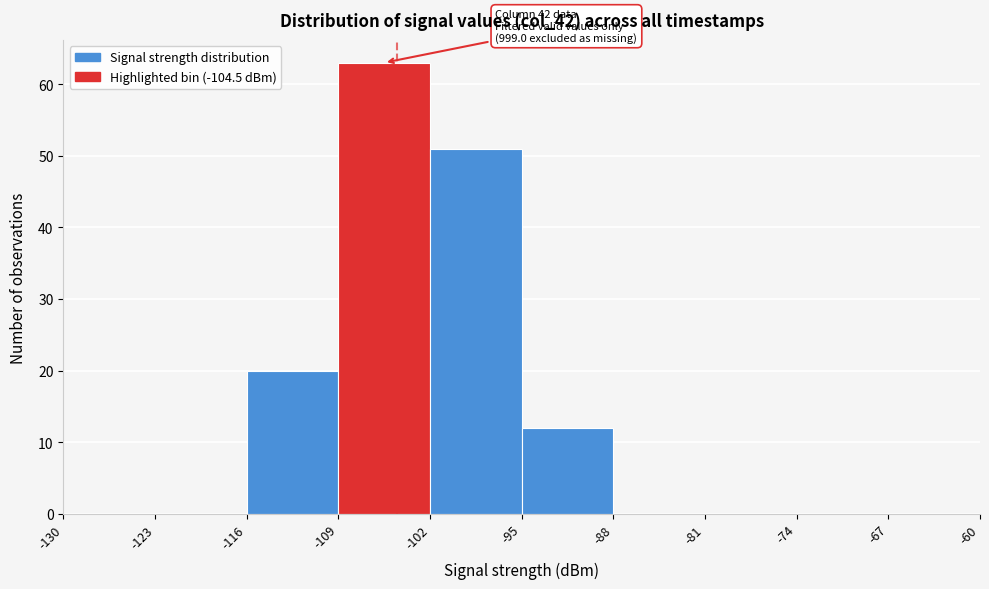

Which range on the x-axis has the tallest bar?

-109 to -102